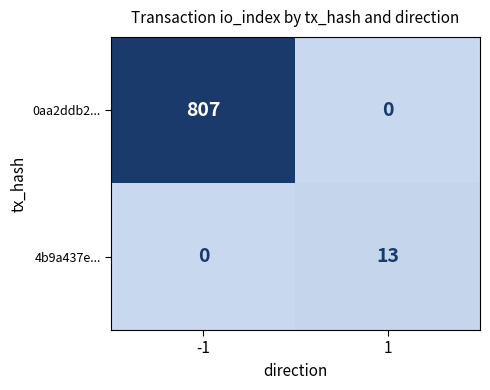

What is the approximate value of 0aa2ddb2... at -1, to the nearest 100?

800